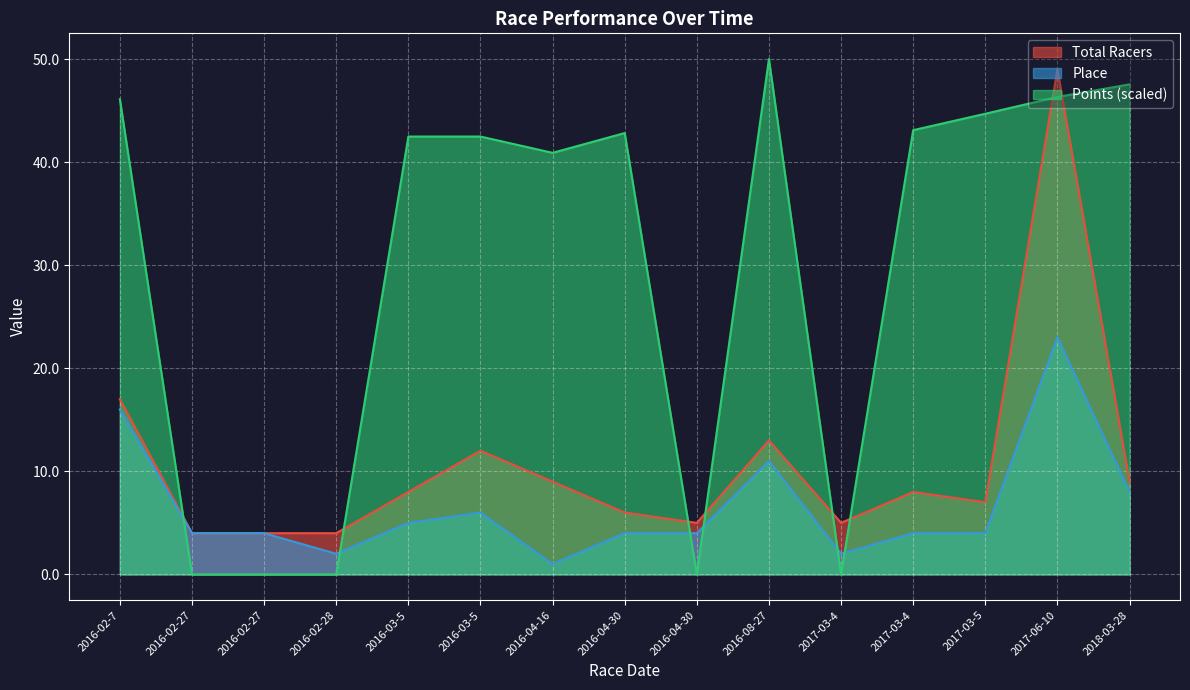

What is the highest value of the Place series?

23.0